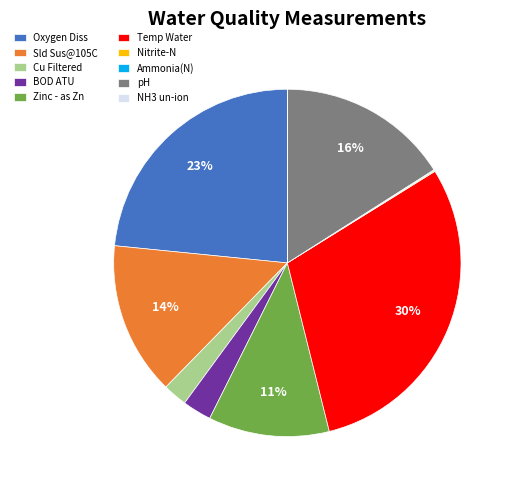

Does Oxygen Diss represent more than half of the total?

No